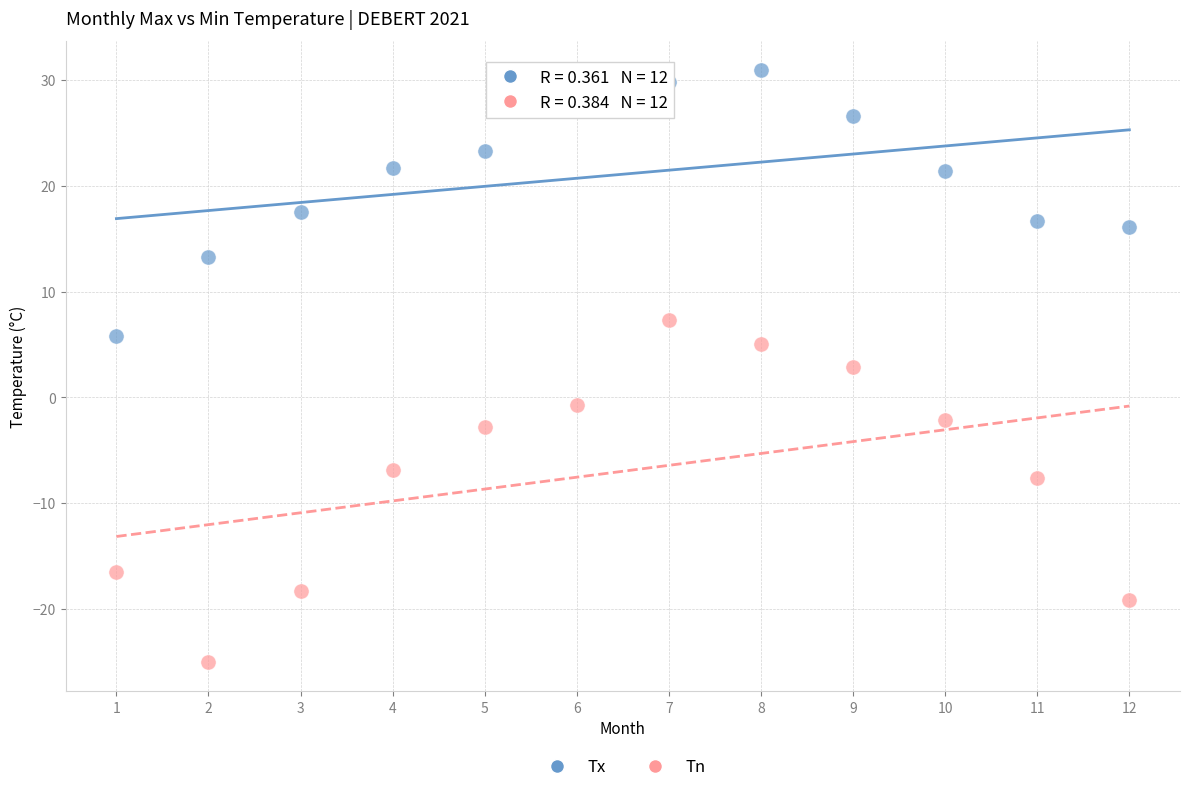

Across all data points, what is the range of Y values (max minus min)?

55.9